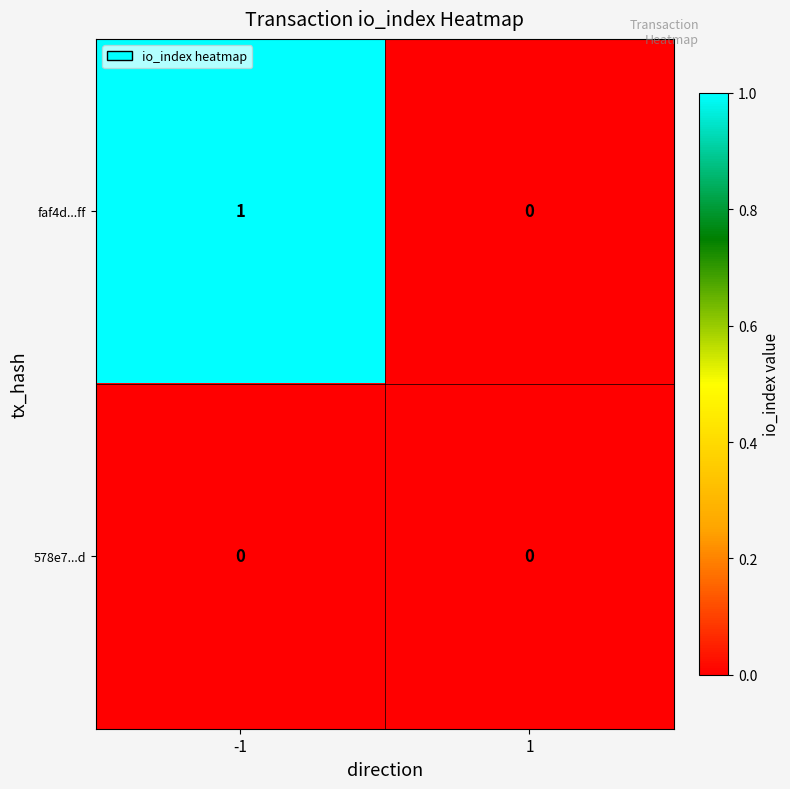

Rank the series by their average value, from highest to lowest.

faf4d...ff, 578e7...d